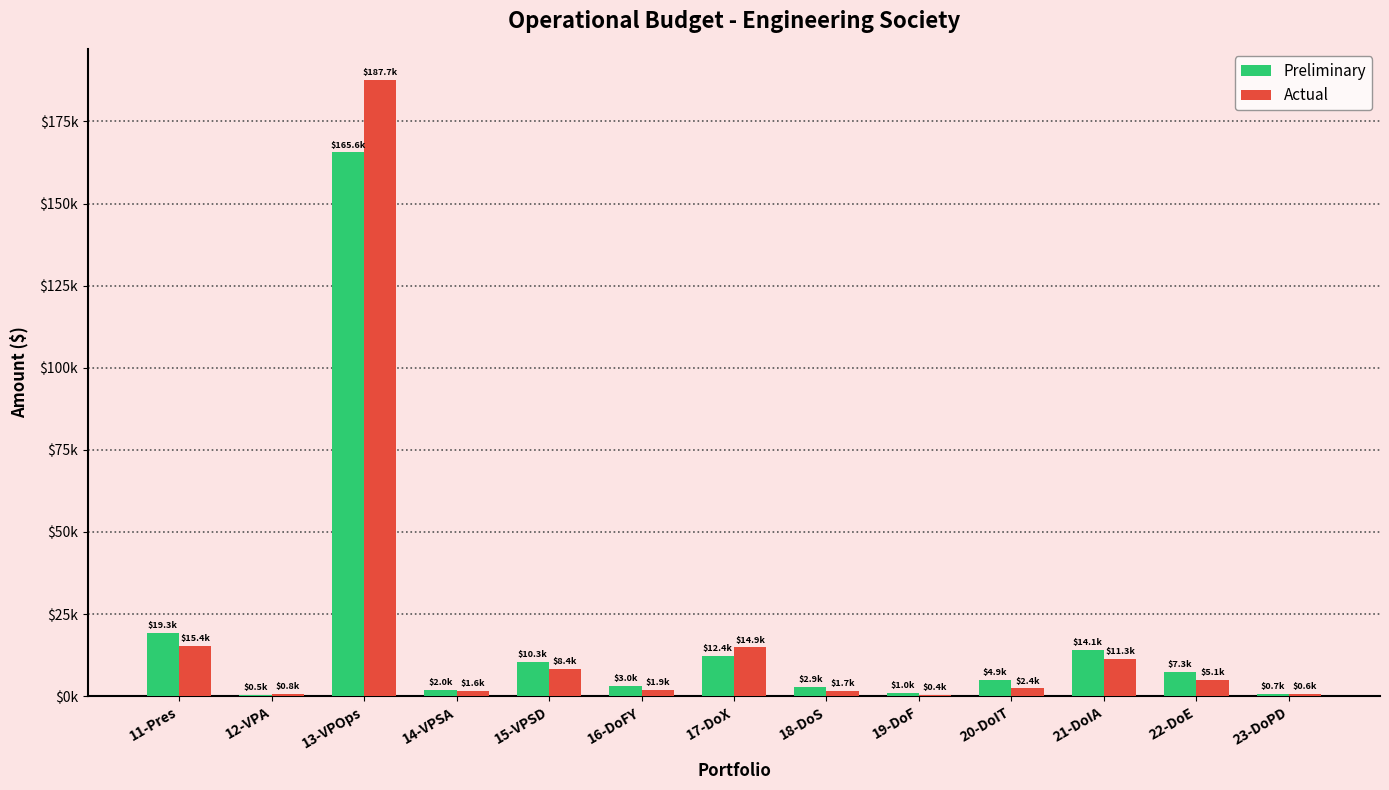

Does the chart contain stacked bars?

No